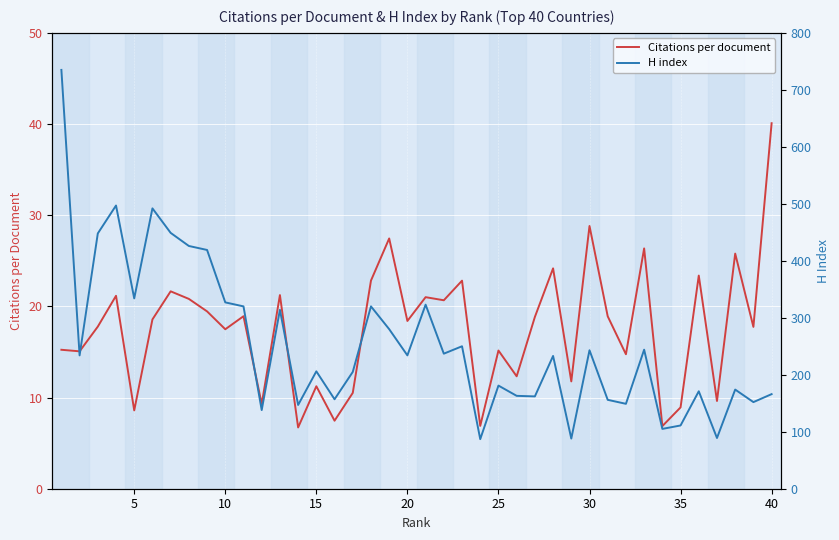

Which category has the highest value in the Citations per document series?

40